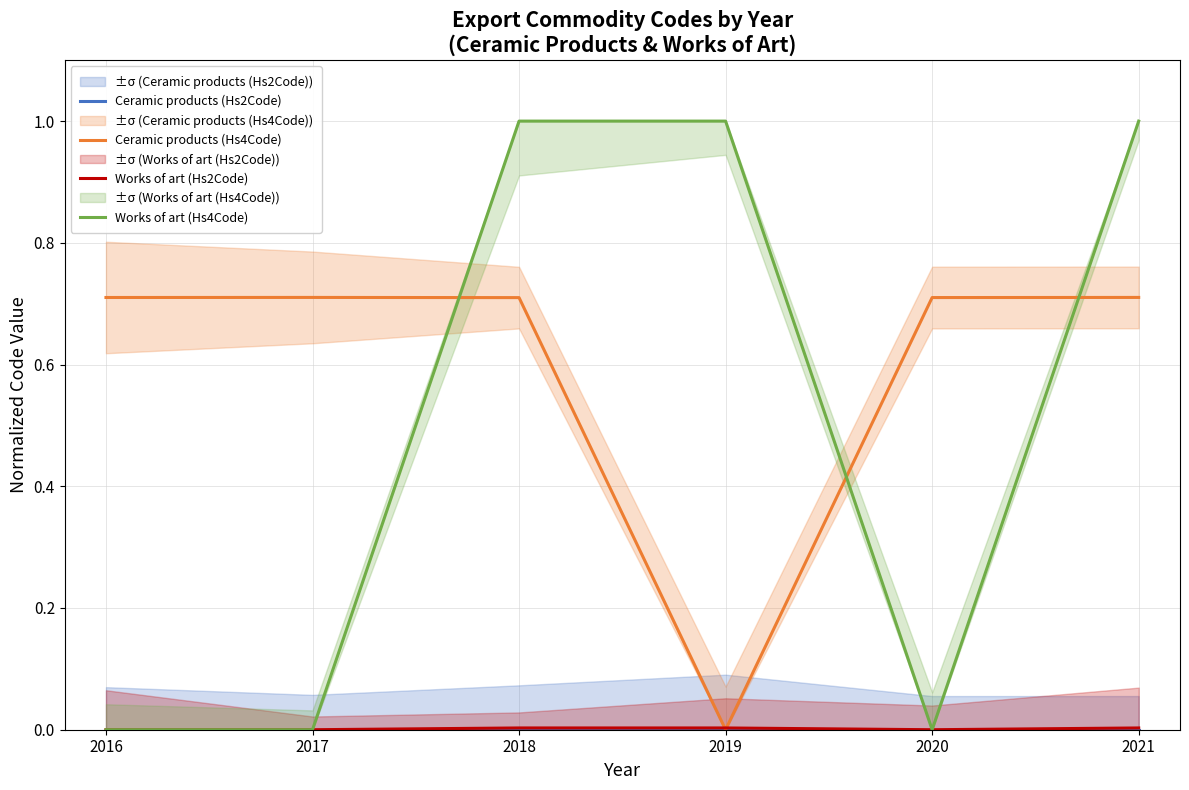

What is the difference between the highest and lowest values at 2021?

1.0